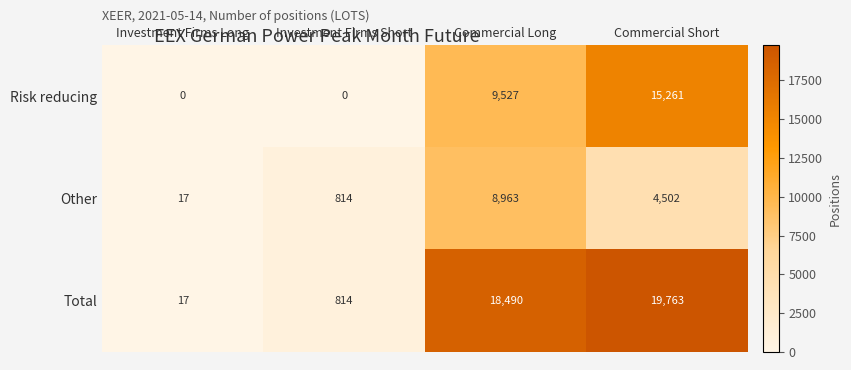

What is the difference between the maximum and minimum values in the Total series?

19746